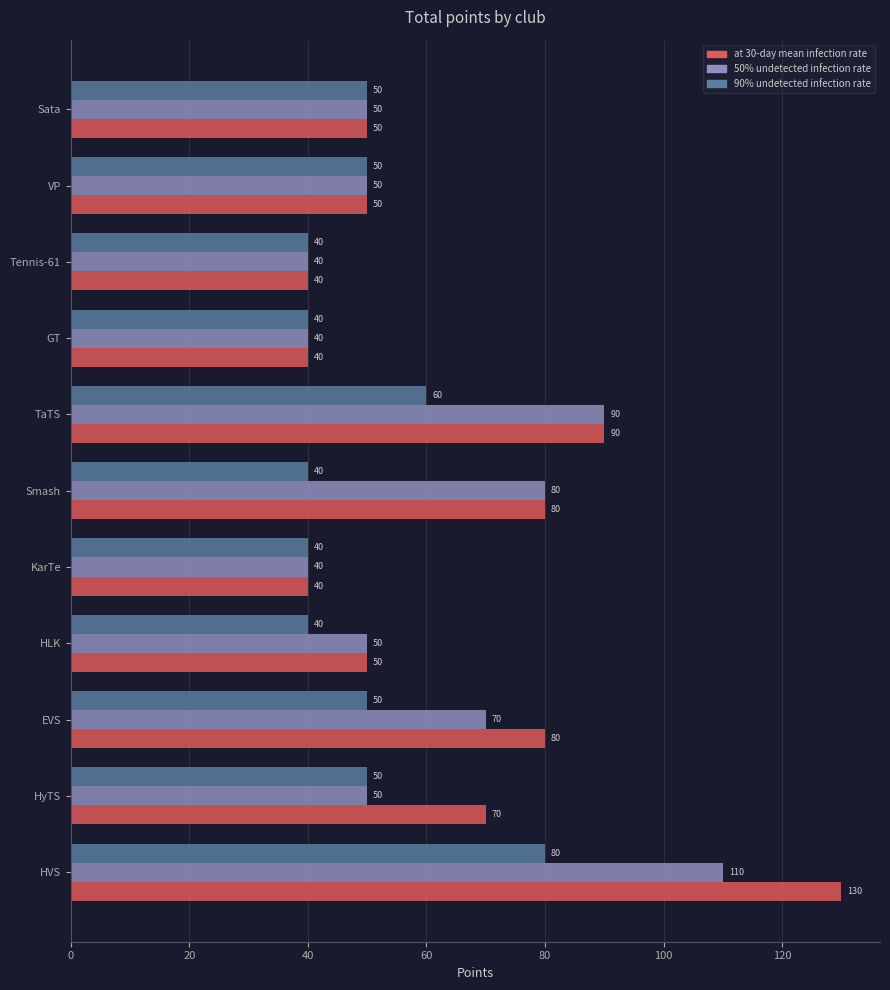

Is the value of at 30-day mean infection rate at HVS greater than the value of 50% undetected infection rate at Smash?

Yes